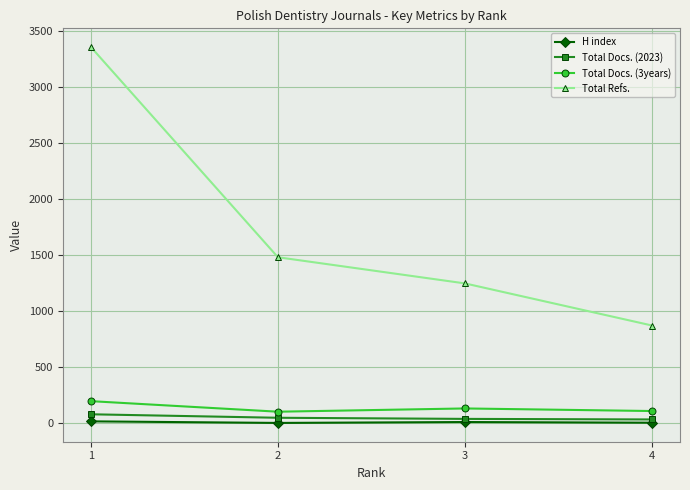

Which series has the largest total across all categories?

Total Refs.